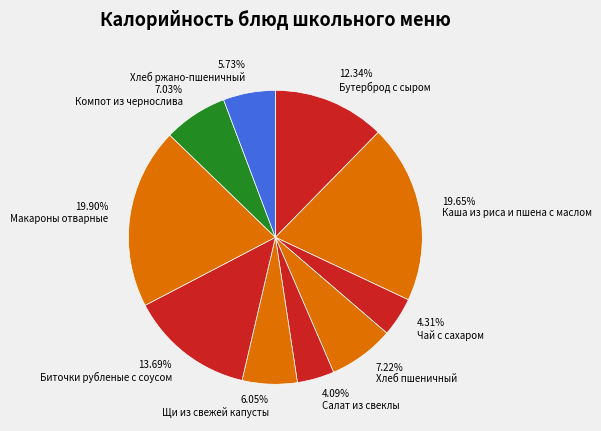

Which has a higher value, Салат из свеклы or Хлеб пшеничный?

Хлеб пшеничный